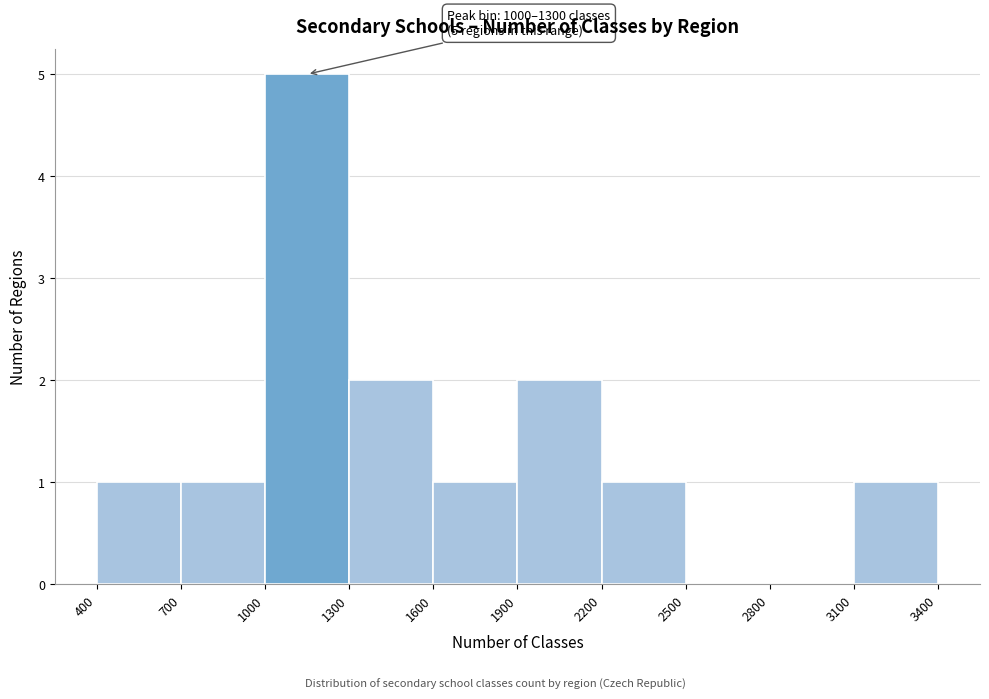

Which range on the x-axis has the tallest bar?

1000 to 1300